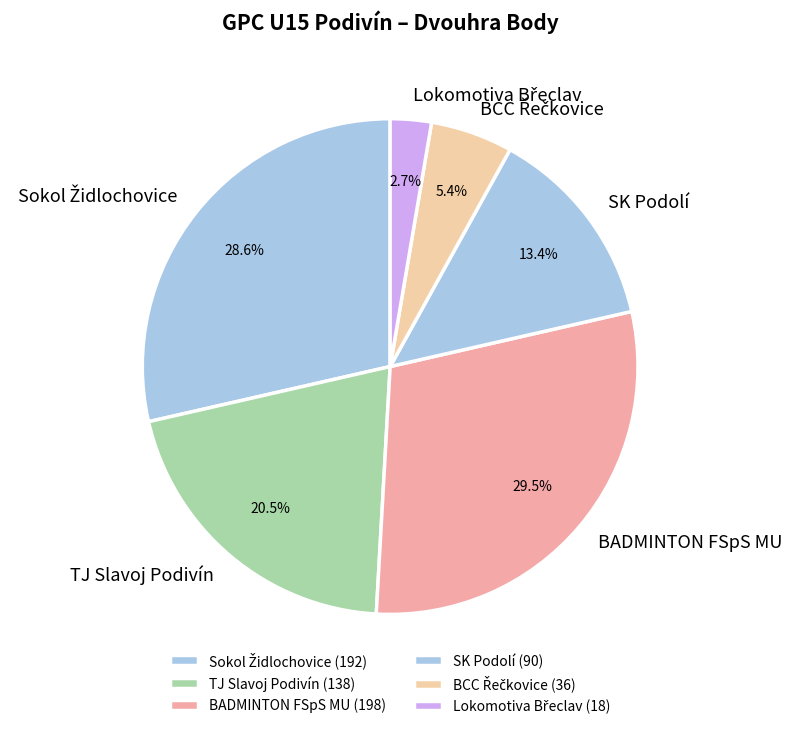

Combined, what portion of the pie is TJ Slavoj Podivín and BADMINTON FSpS MU?

50.0%